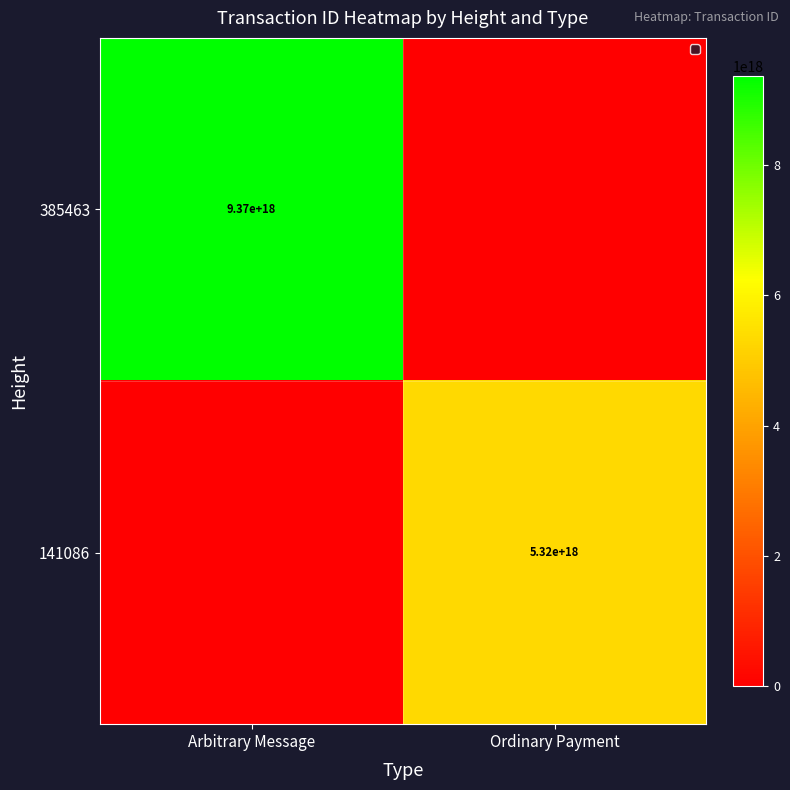

At how many categories does at least one series exceed 8757281247226071040?

1